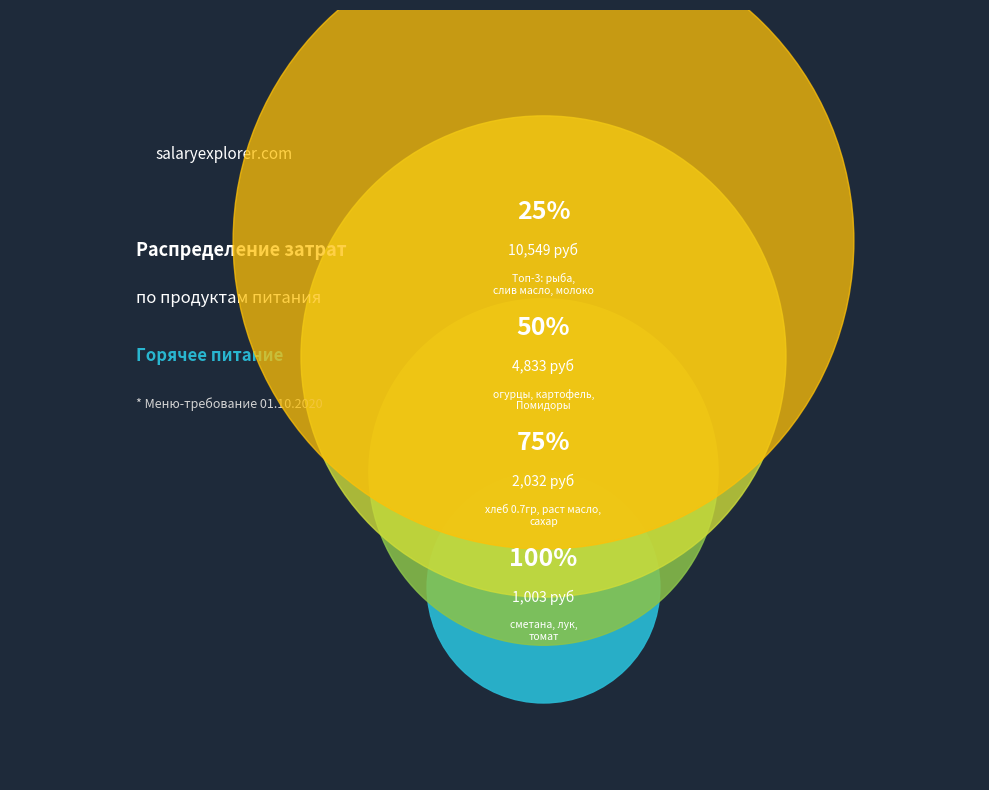

Rank the categories by value from lowest to highest.

томат, лук, сметана, сахар, раст масло, хлеб 0.7гр, Помидоры, огурцы, картофель, молоко, слив масло, рыба